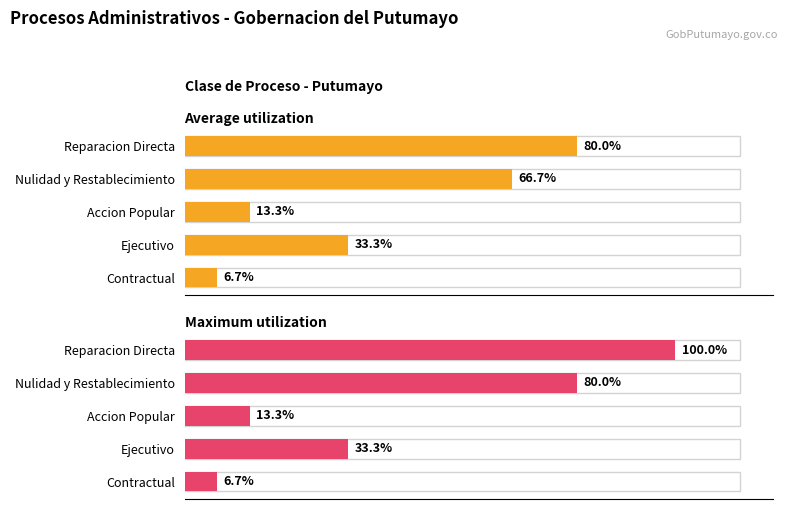

List the series in order of their overall mean, highest first.

Maximum utilization, Average utilization